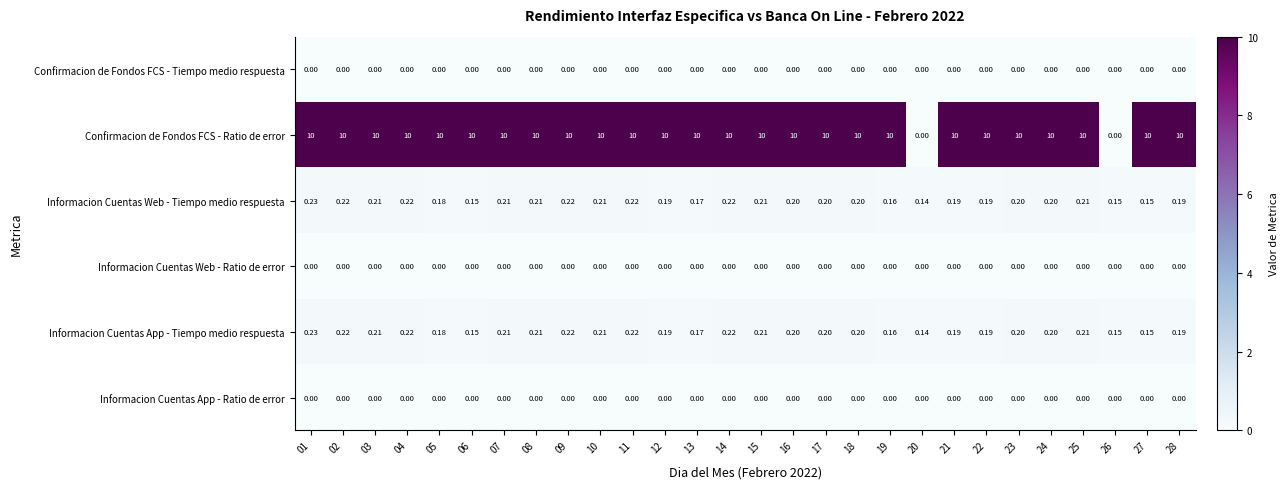

Is the value of Confirmacion de Fondos FCS - Ratio de error at 24 greater than the value of Informacion Cuentas Web - Tiempo medio respuesta at 01?

Yes